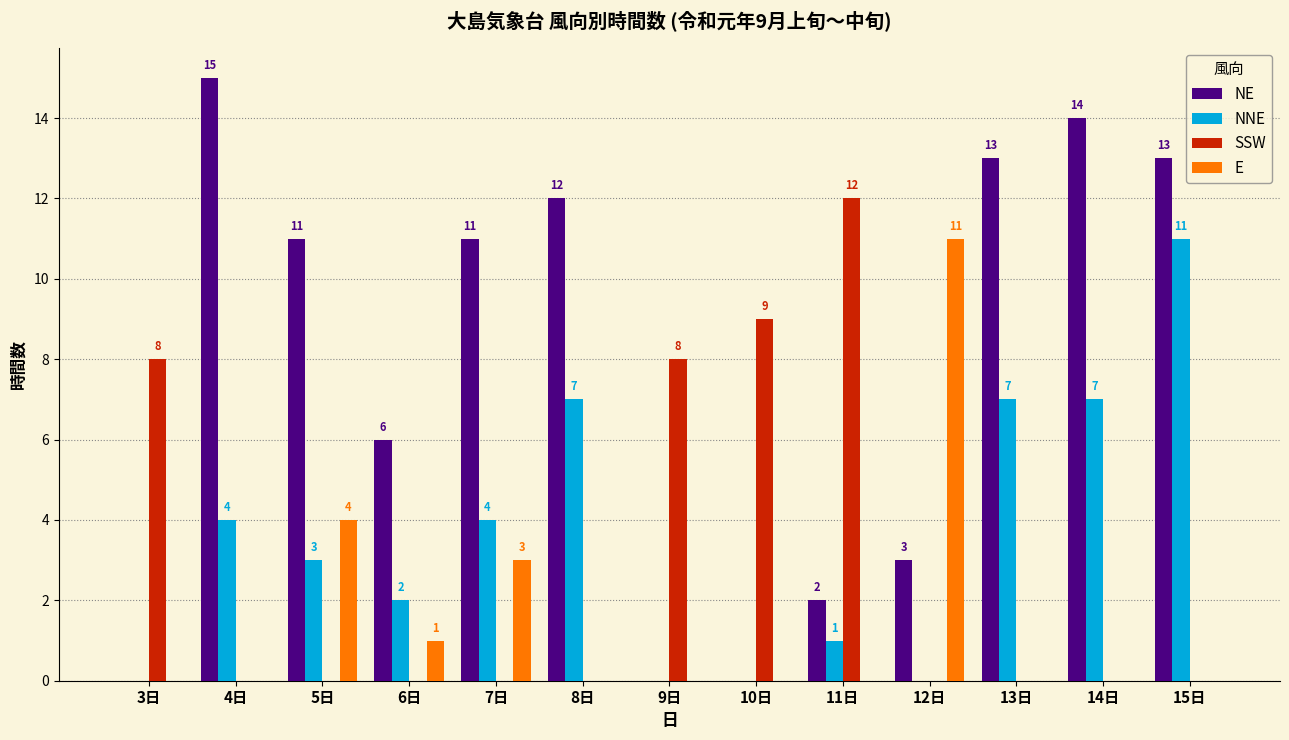

Is it true that NE equals -9 at 3日?

False